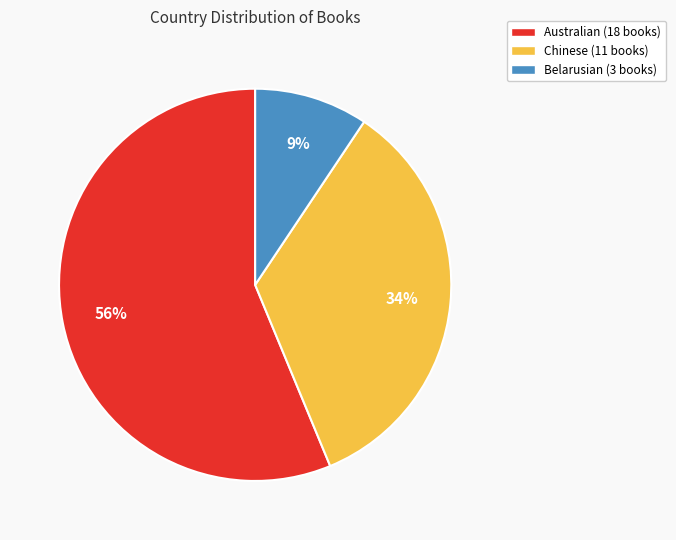

Which category has the biggest portion of the pie?

Australian